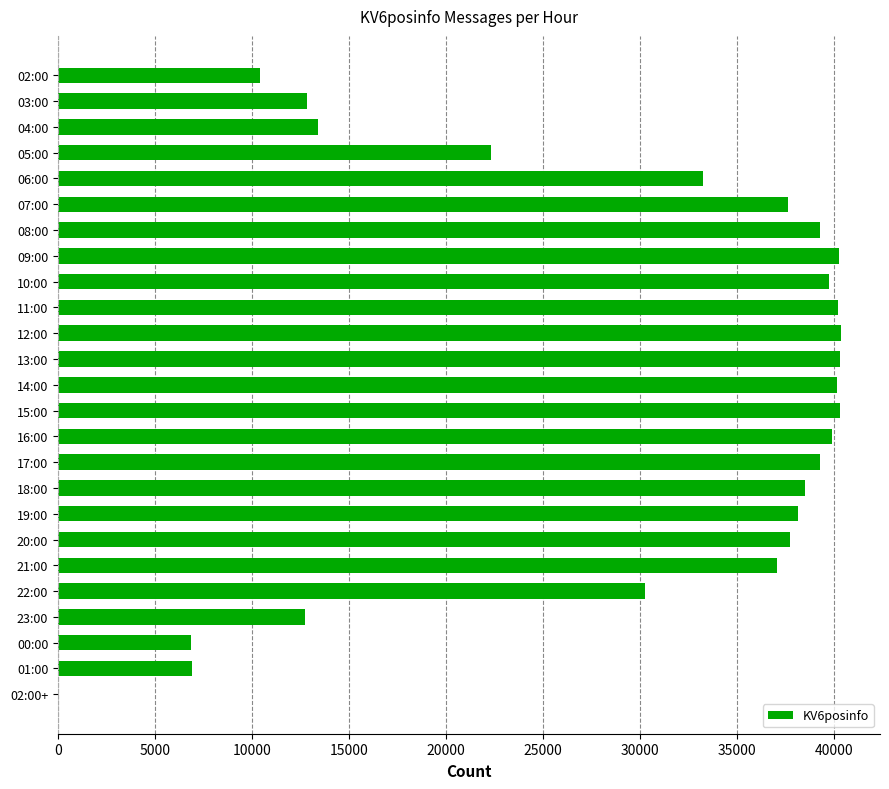

What is the sum of all values?

737404